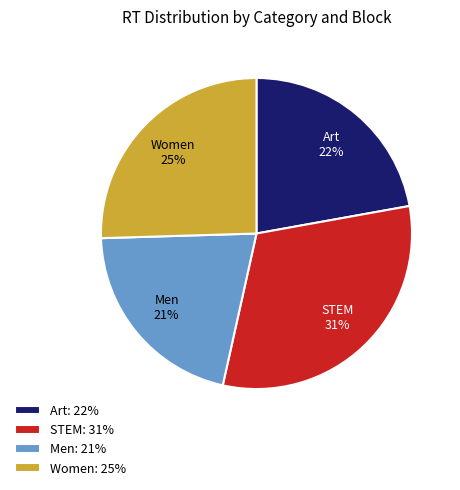

To the nearest percent, what is the average slice percentage?

25%